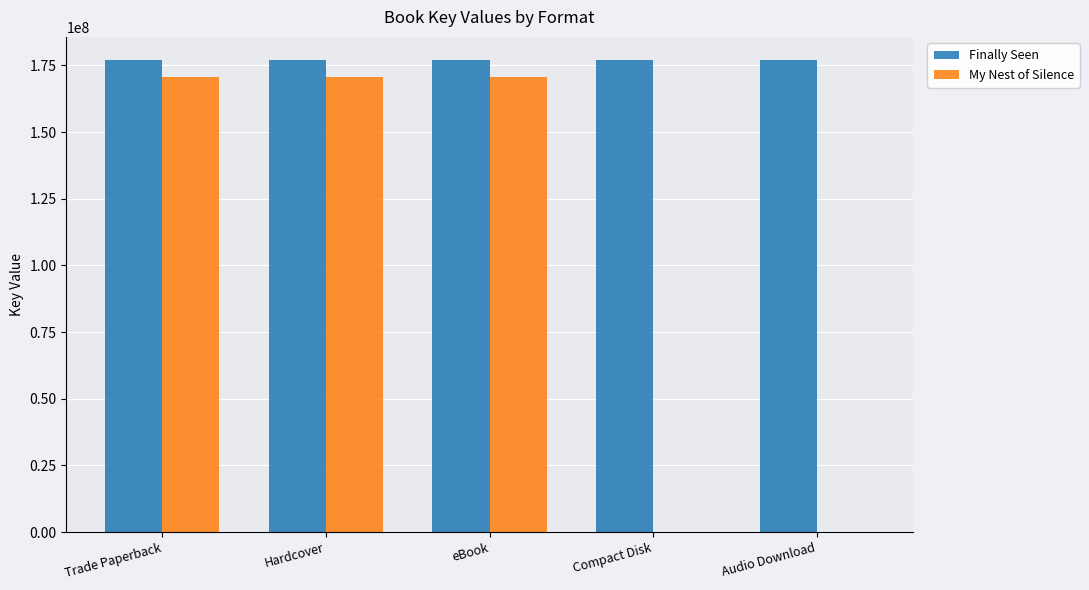

What is the difference between the My Nest of Silence values at Compact Disk and Trade Paperback?

170708562